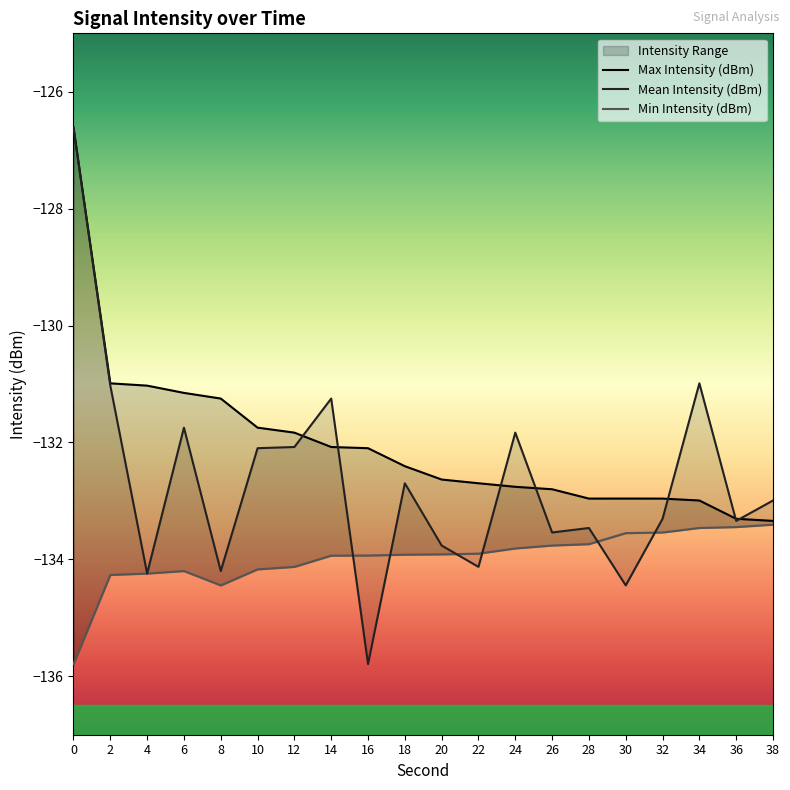

The Mean Intensity (dBm) series shows -38.9 at 38. True or false?

False